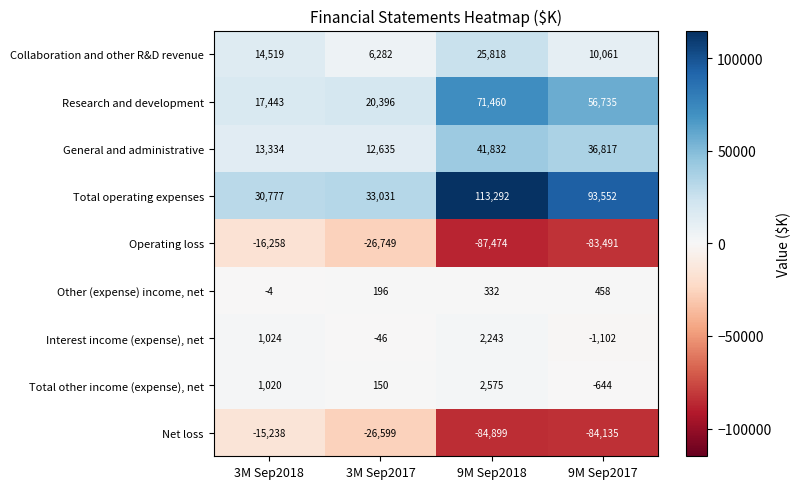

Rank the series by their maximum value, from highest to lowest.

Total operating expenses, Research and development, General and administrative, Collaboration and other R&D revenue, Total other income (expense), net, Interest income (expense), net, Other (expense) income, net, Net loss, Operating loss